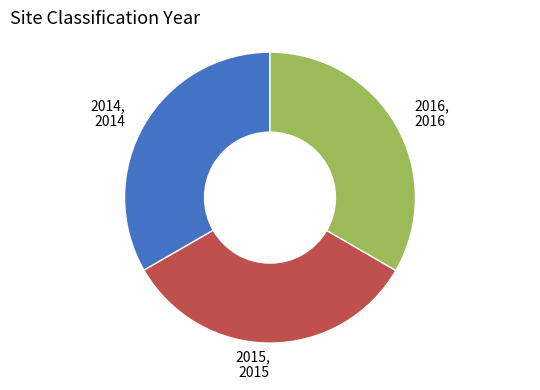

Count the number of slices in the pie.

3